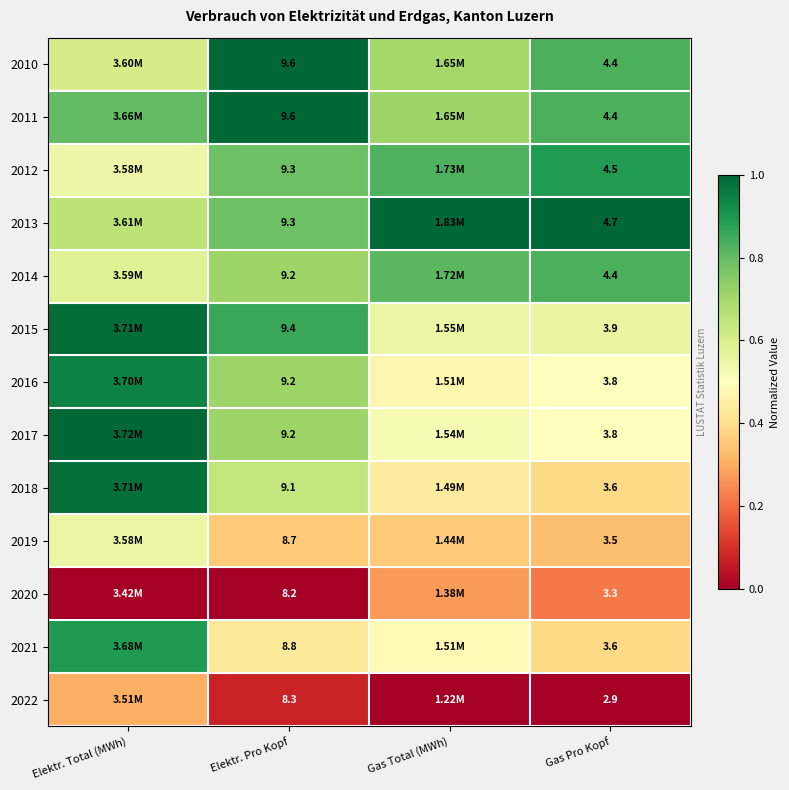

What is the lowest value of the 2017 series?

0.5